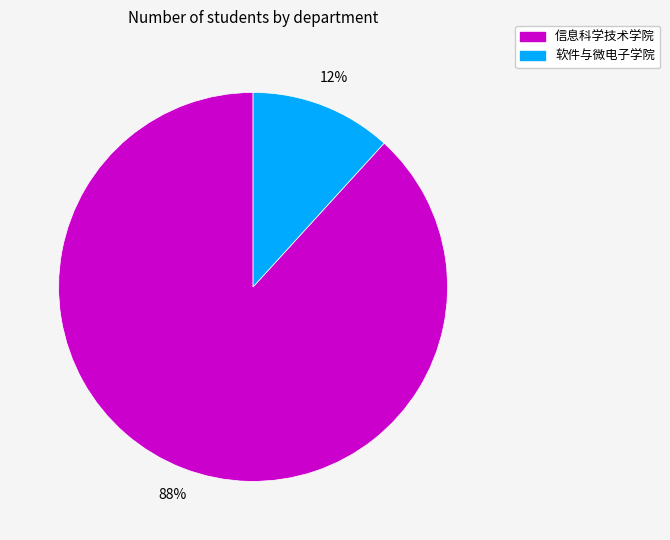

How many segments does this pie chart have?

2